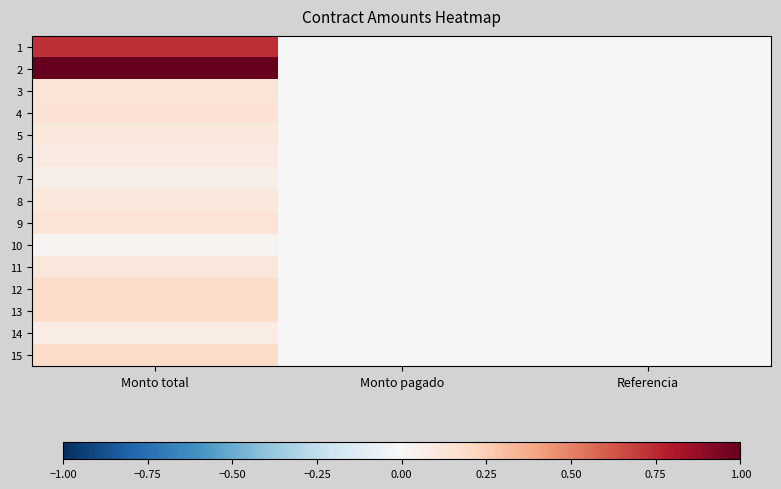

How many series are shown in this chart?

15